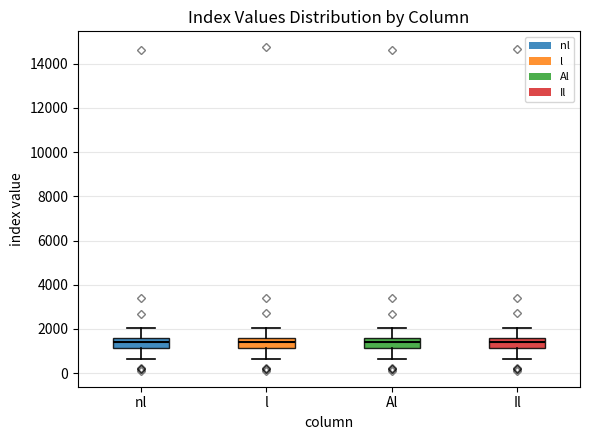

Reading left to right, read every box against the y-axis: the position of its median line, the range the box covers, and the ends of its whiskers. The values are not printed on the chart, so give them approximately, as read against the axis.

nl: median 1400, box 1200 to 1600, whiskers 600 to 2000
l: median 1400, box 1200 to 1600, whiskers 600 to 2000
Al: median 1400, box 1200 to 1600, whiskers 600 to 2000
Il: median 1400, box 1200 to 1600, whiskers 600 to 2000